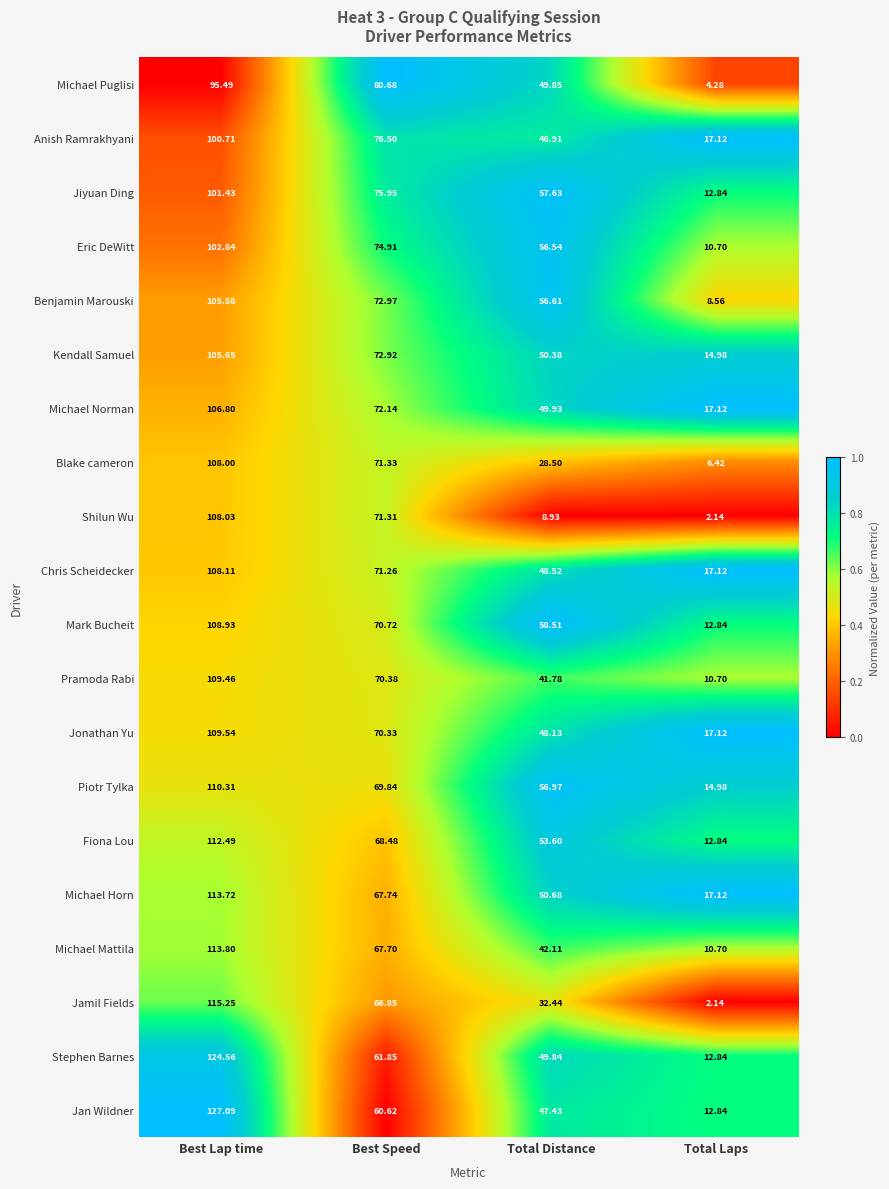

What is the total value across all series at Best Lap time?

2187.8